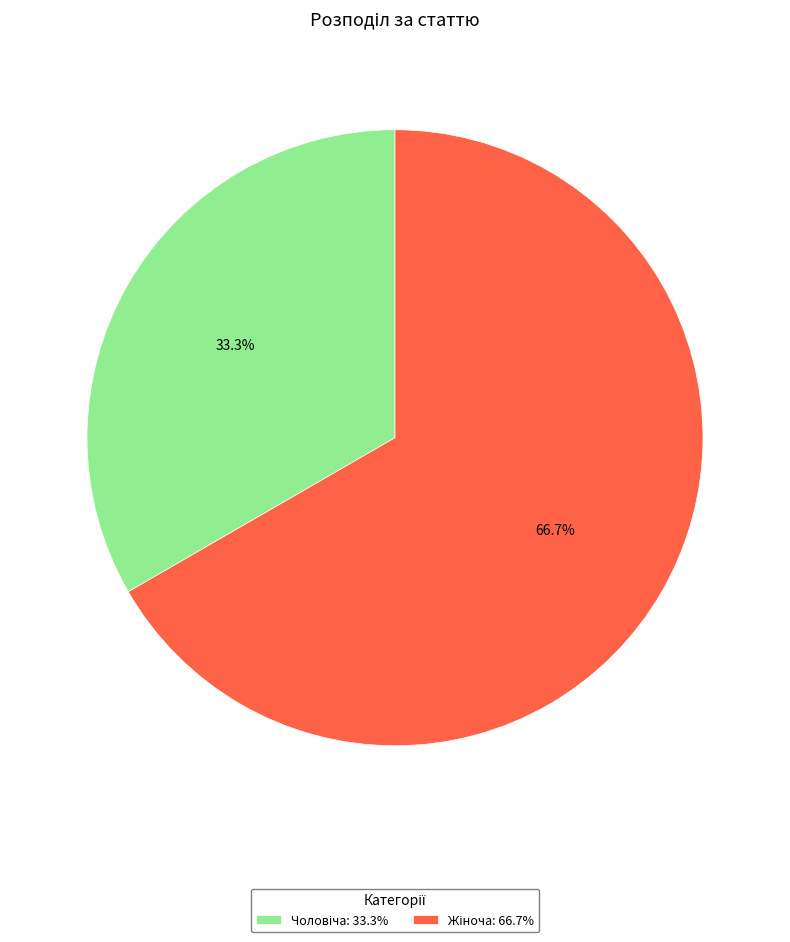

To the nearest percent, what is the difference between the largest and smallest slice percentages?

33%